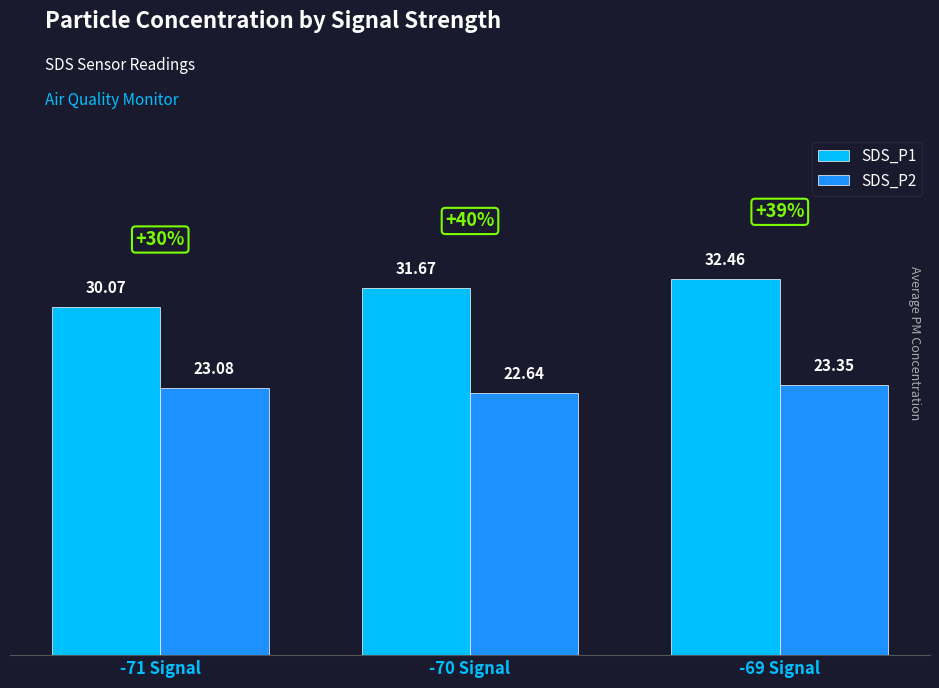

The SDS_P1 series shows 54.1 at -70 Signal. True or false?

False